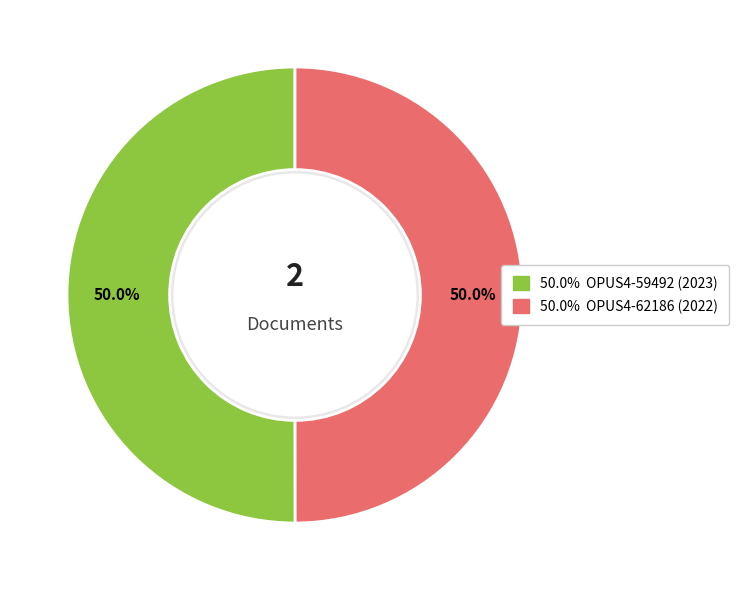

How many segments does this pie chart have?

2